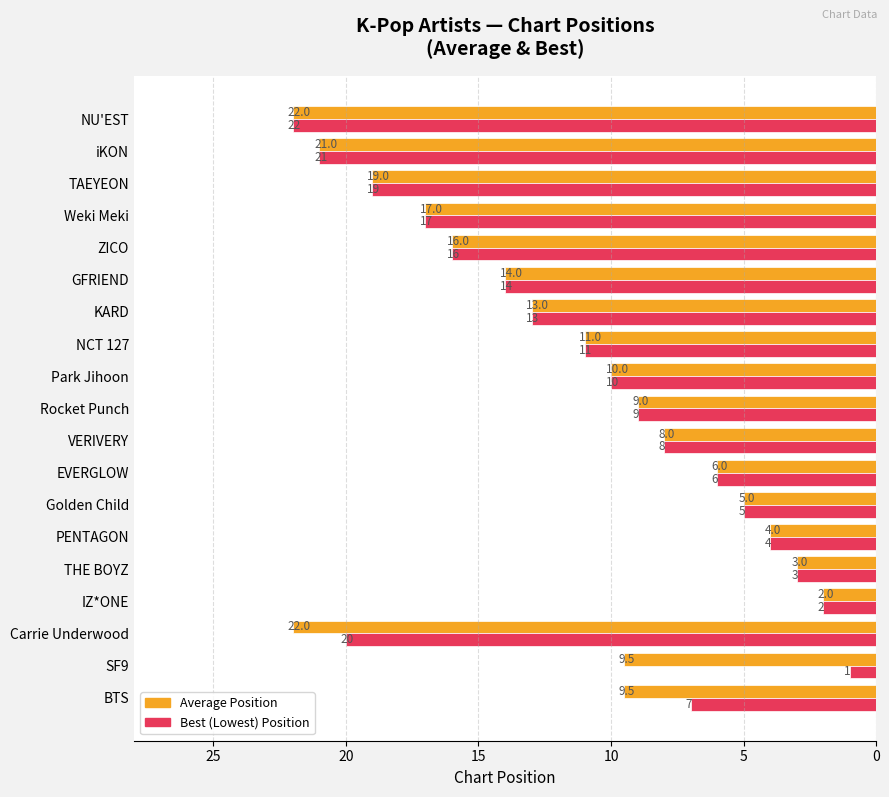

Rank the series by their average value, from lowest to highest.

Best (Lowest) Position, Average Position